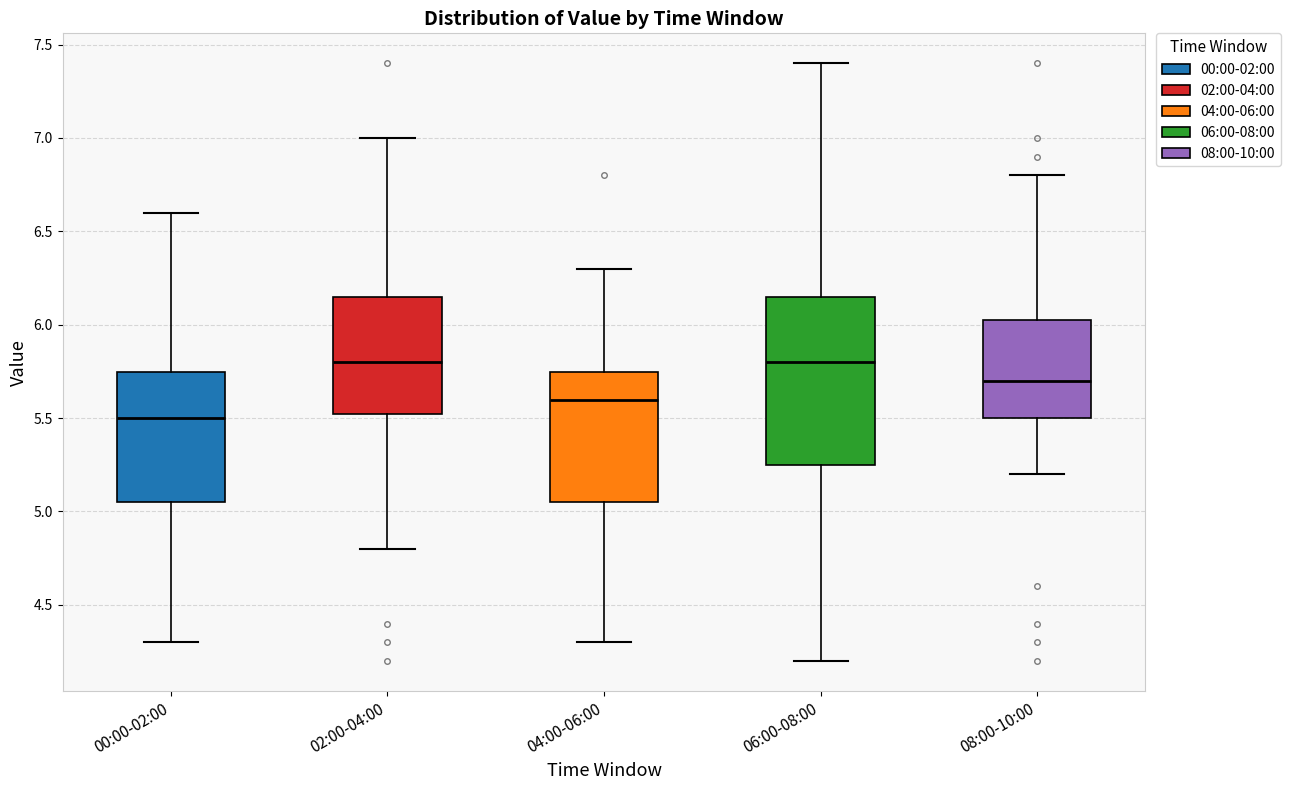

Reading left to right, read every box against the y-axis: the position of its median line, the range the box covers, and the ends of its whiskers. The values are not printed on the chart, so give them approximately, as read against the axis.

00:00-02:00: median 5.50, box 5.05 to 5.75, whiskers 4.30 to 6.60
02:00-04:00: median 5.80, box 5.50 to 6.15, whiskers 4.80 to 7.00
04:00-06:00: median 5.60, box 5.05 to 5.75, whiskers 4.30 to 6.30
06:00-08:00: median 5.80, box 5.25 to 6.15, whiskers 4.20 to 7.40
08:00-10:00: median 5.70, box 5.50 to 6.00, whiskers 5.20 to 6.80